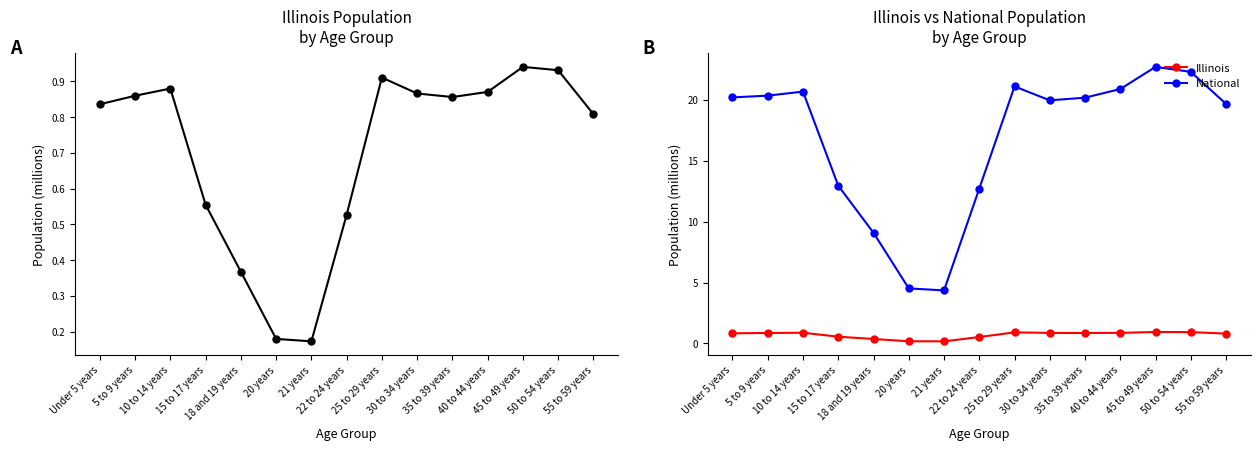

What position from the right is 50 to 54 years?

2